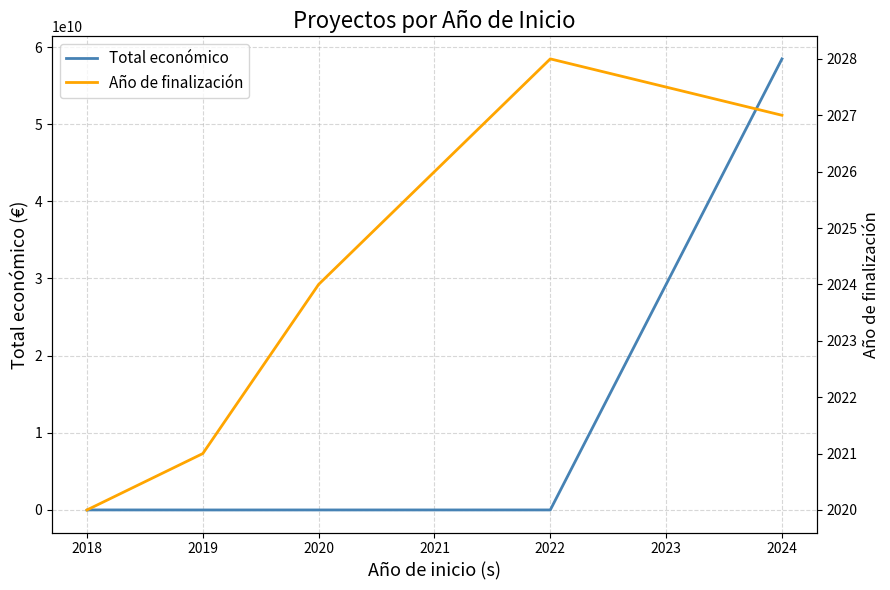

Reading right to left, what are all the values shown in this chart?

58462941715	4158222	2185777	593991	5792221	5187255	4139393